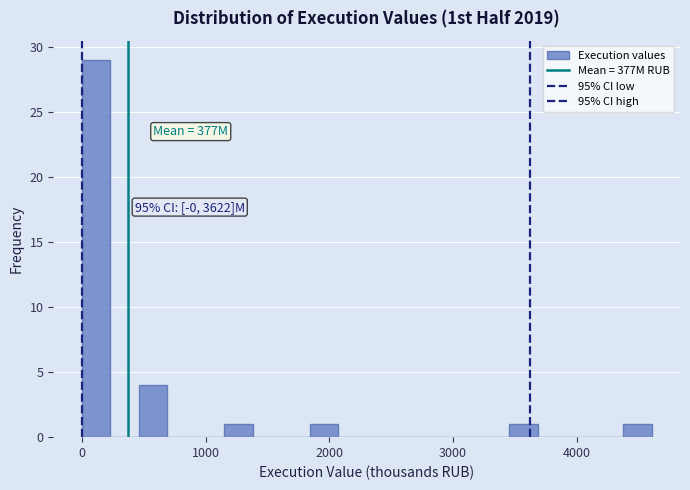

Read against the x-axis, roughly where is the centre of the tallest bar?

100